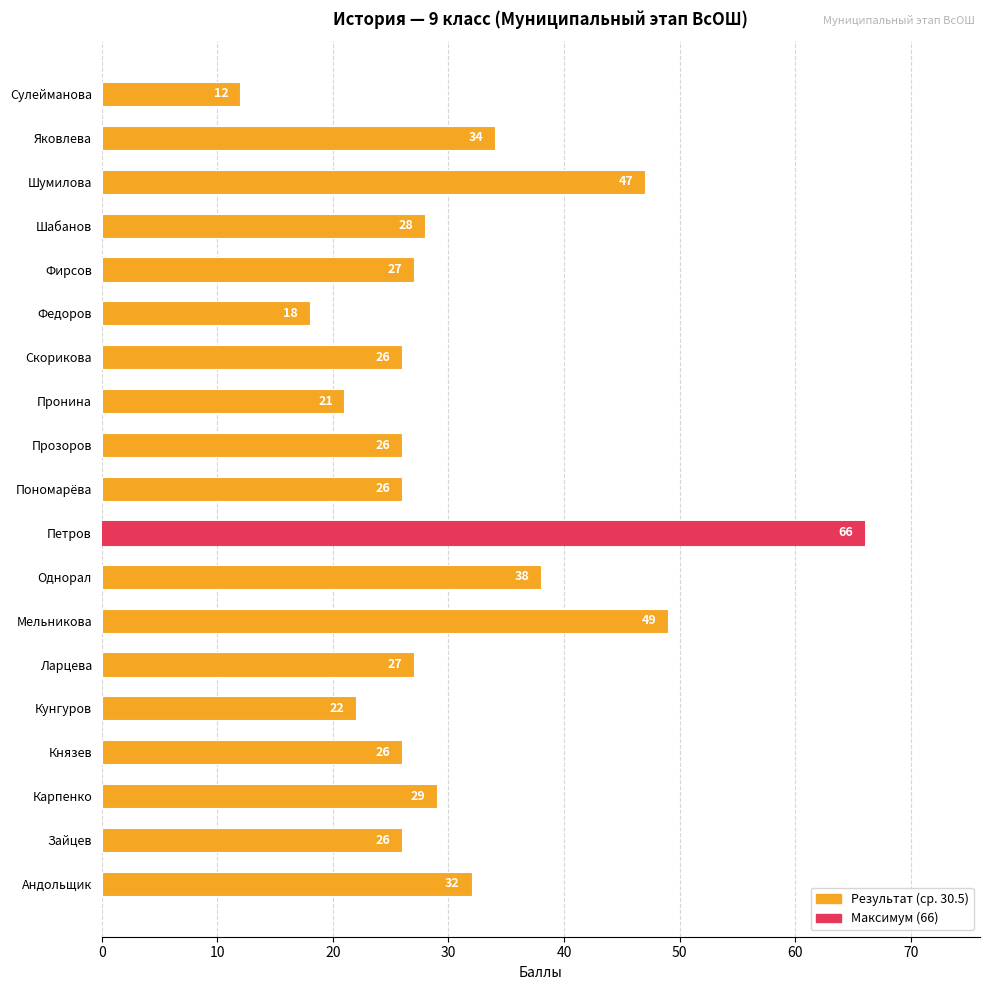

Reading bottom to top, extract all data points from this chart.

32	26	29	26	22	27	49	38	66	26	26	21	26	18	27	28	47	34	12